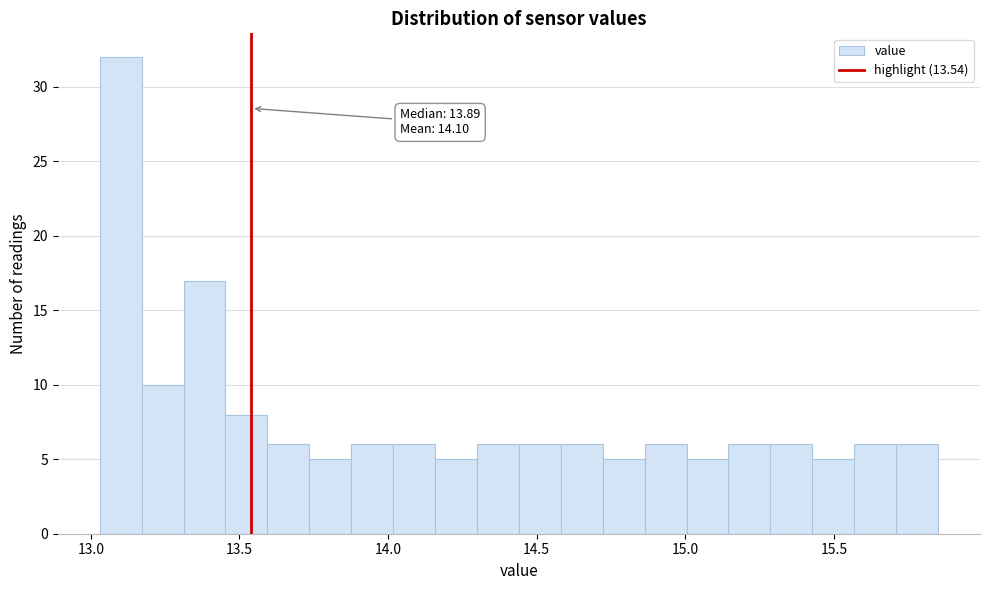

Around what value on the x-axis is the tallest bar? Give the approximate position of its centre, as read against the axis.

13.10